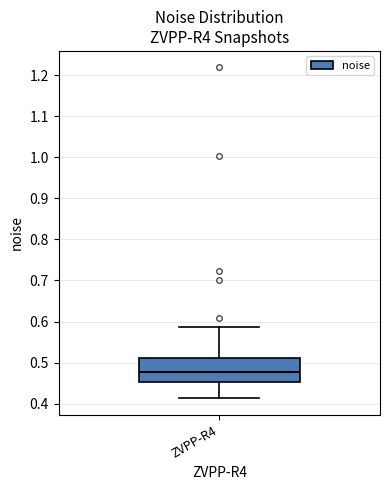

Read this box plot against the y-axis: the position of the median line, the range covered by the box, and the ends of both whiskers. The values are not printed on the chart, so give them approximately, as read against the axis.

median 0.48, box 0.45 to 0.51, whiskers 0.41 to 0.59